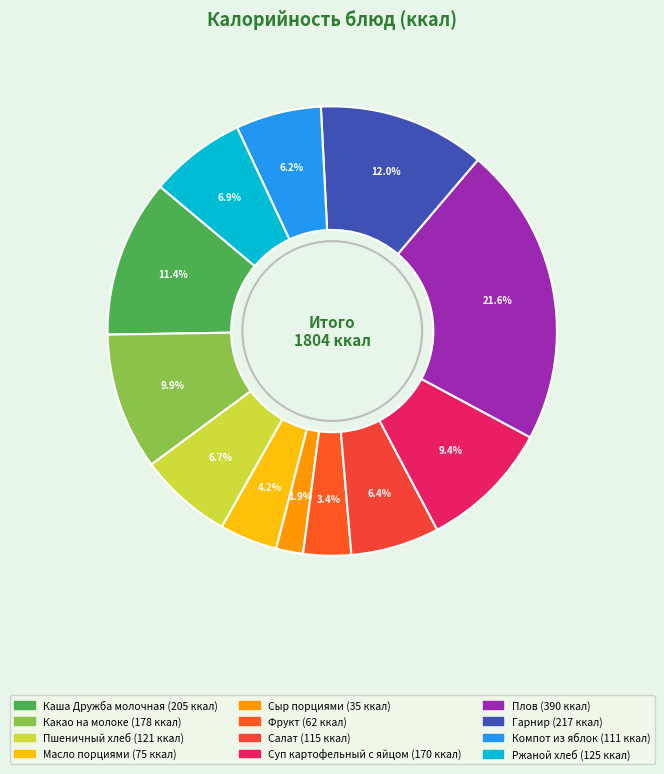

To the nearest percent, what portion does Масло порциями represent?

4%